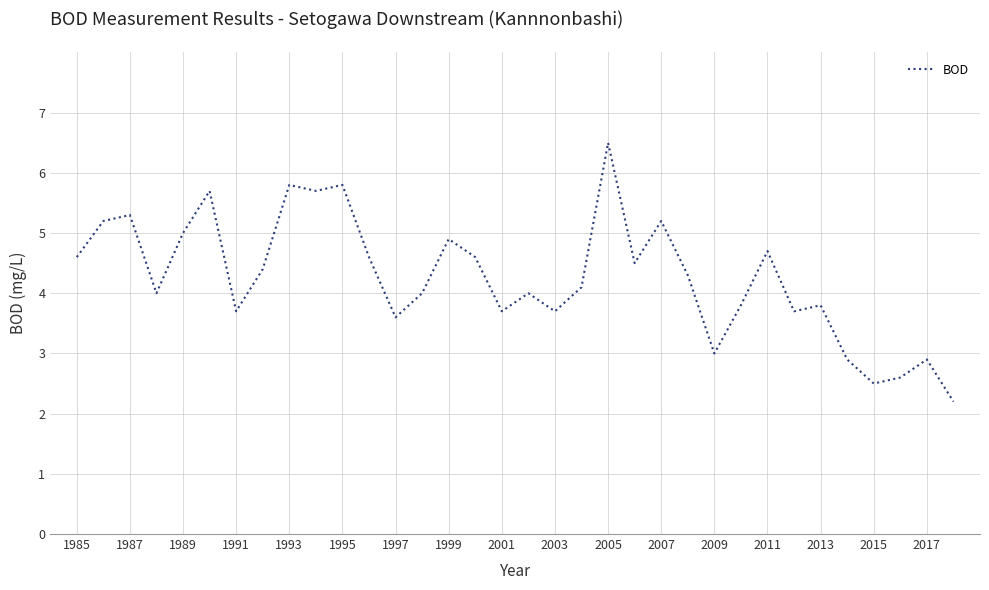

What is the greatest value displayed?

6.5